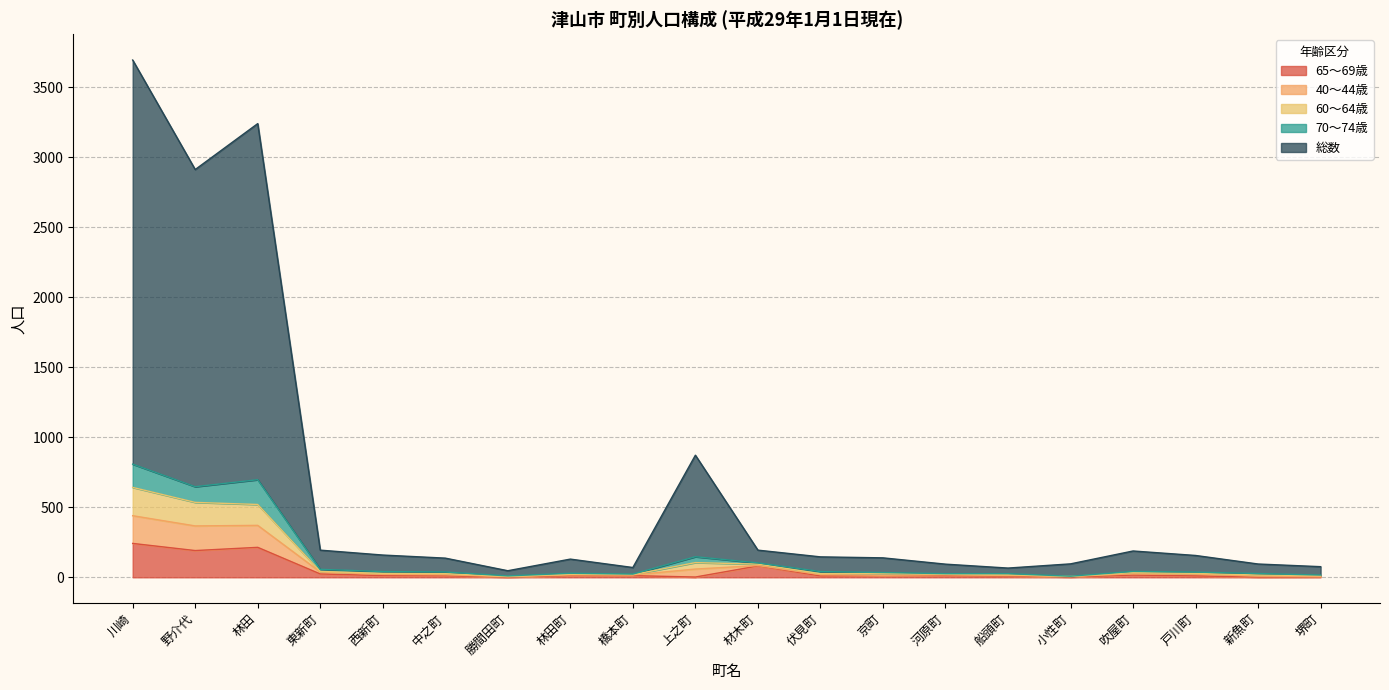

Is it true that 60～64歳 equals 18 at 船頭町?

True